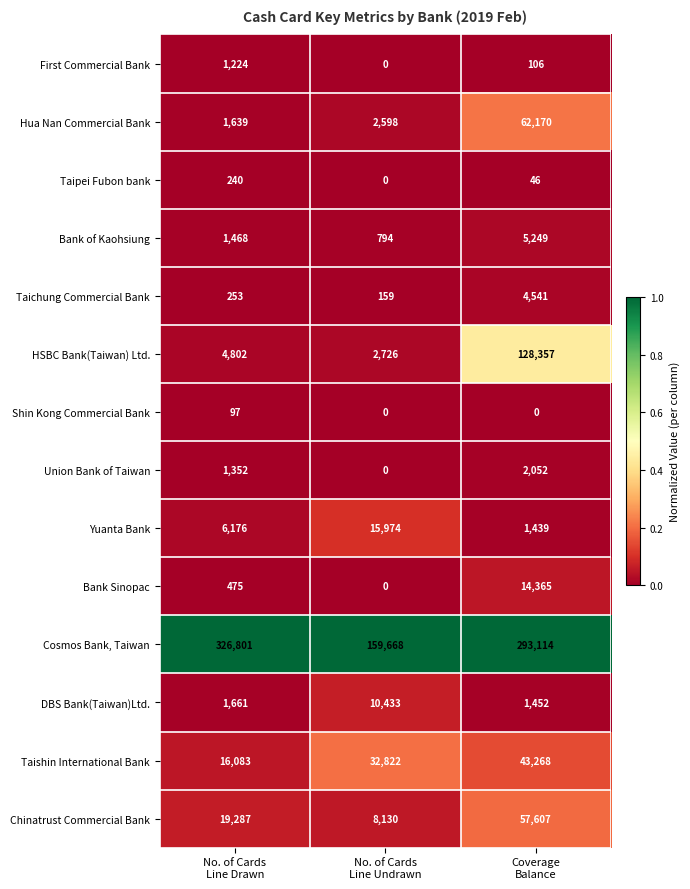

How many Chinatrust Commercial Bank values are between 8130 and 57607?

3